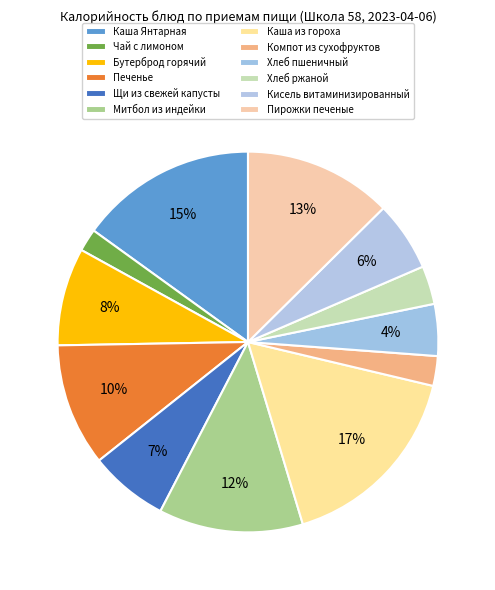

To the nearest percent, what is the combined percentage of Пирожки печеные and Каша Янтарная?

28%